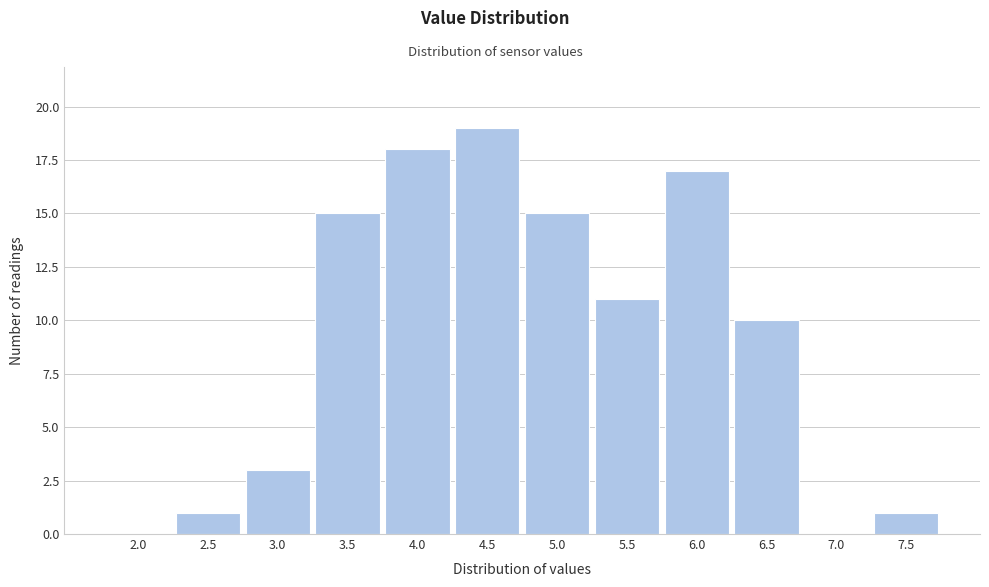

Reading left to right, transcribe all the data shown in this chart.

2.0=0	2.5=1	3.0=3	3.5=15	4.0=18	4.5=19	5.0=15	5.5=11	6.0=17	6.5=10	7.0=0	7.5=1